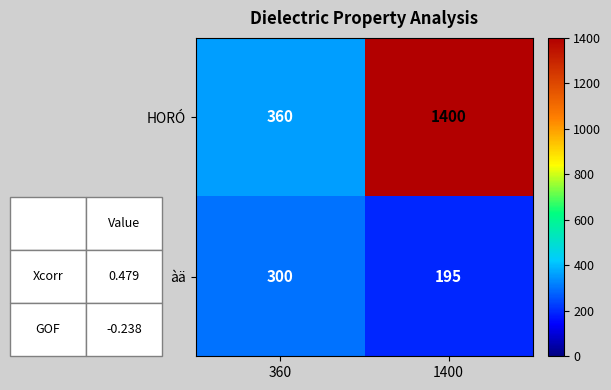

Read the HORÓ value at 360, to the nearest 50.

350